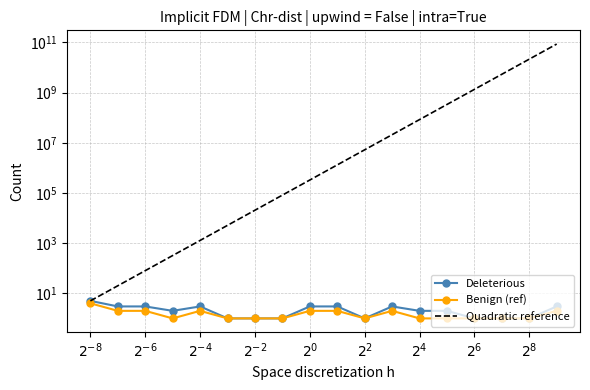

Which series changed the most between $2^{2}$ and $2^{8}$?

Quadratic reference